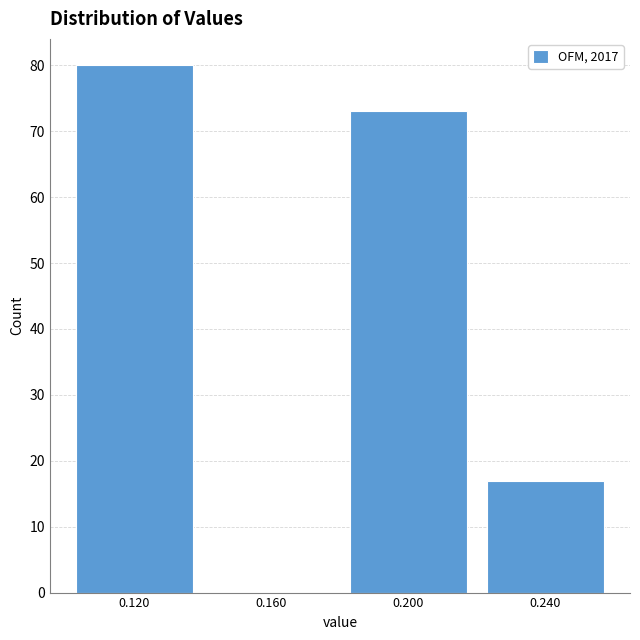

Reading left to right, transcribe this chart: for each bar, give the range it covers on the x-axis and its height. The values are not printed on the chart, so give them approximately, as read against the axis.

0.10 to 0.14: 80
0.14 to 0.18: 0
0.18 to 0.22: 73
0.22 to 0.26: 17